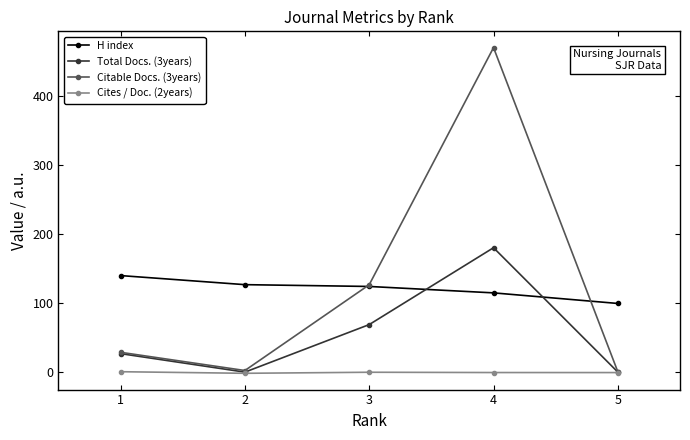

List the series in order of their peak value, lowest first.

Cites / Doc. (2years), H index, Total Docs. (3years), Citable Docs. (3years)